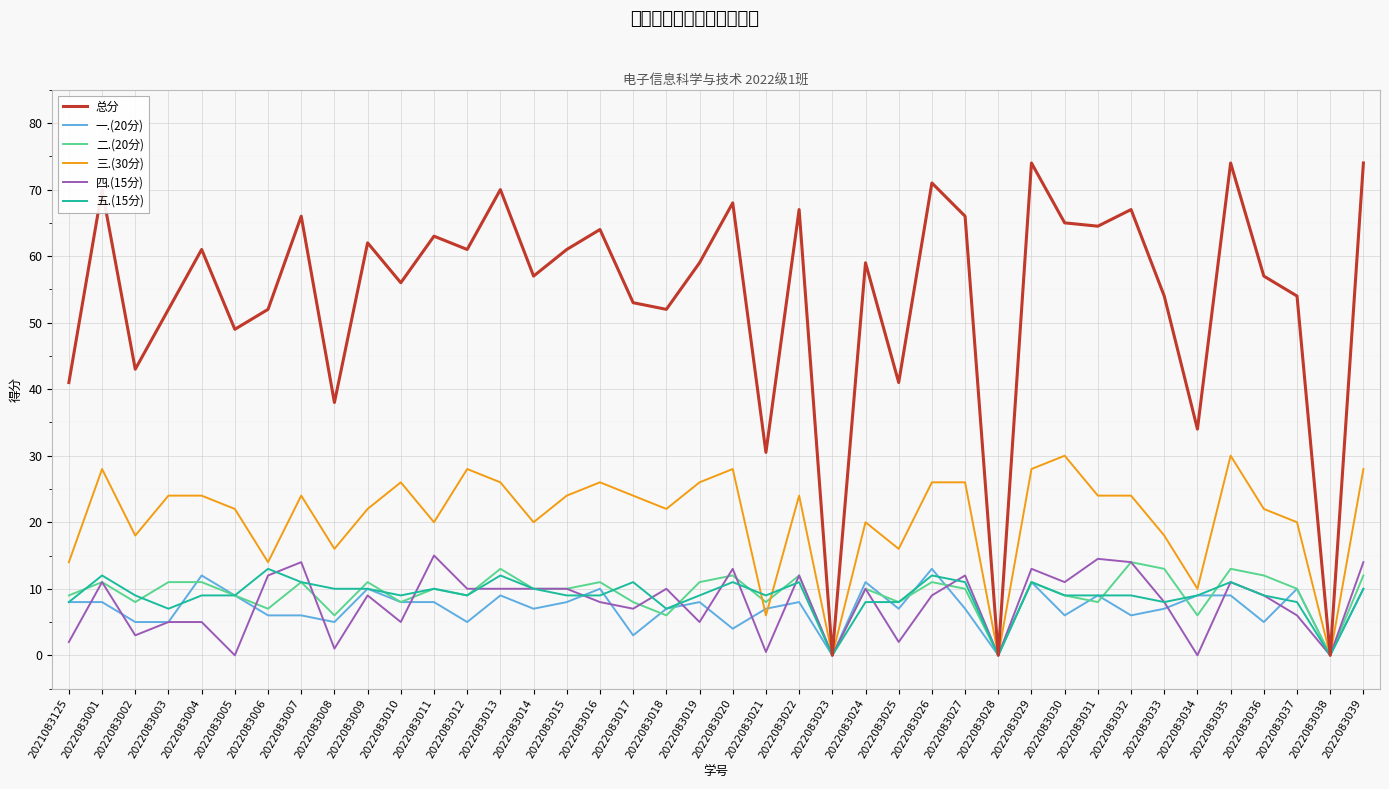

Between 2022083006 and 2022083008, which series saw the biggest shift?

总分